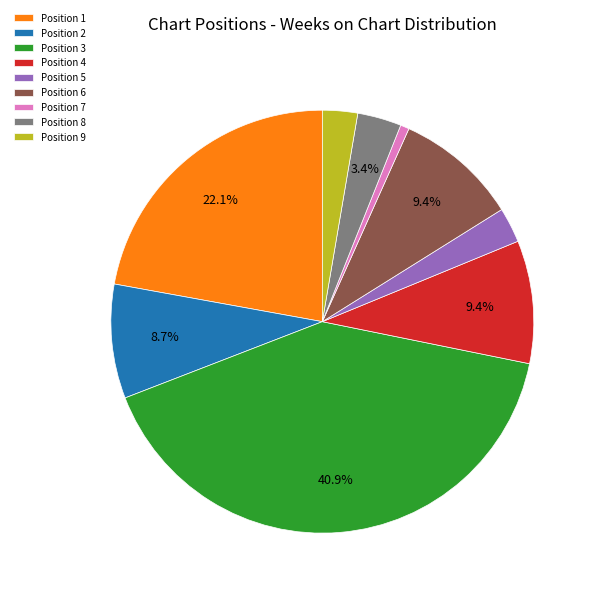

Which slice is the smallest?

Position 7